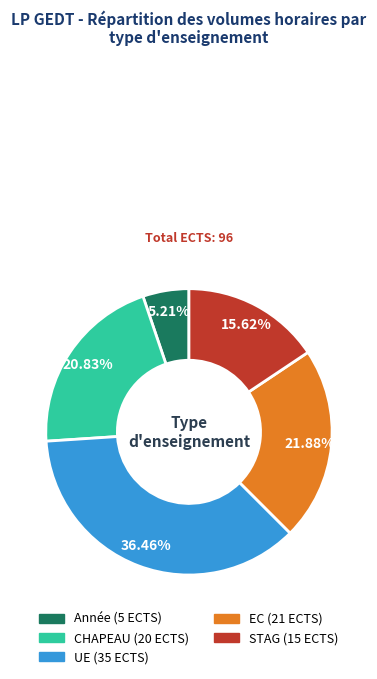

To the nearest percent, what is the difference between the Année and UE slice percentages?

31%